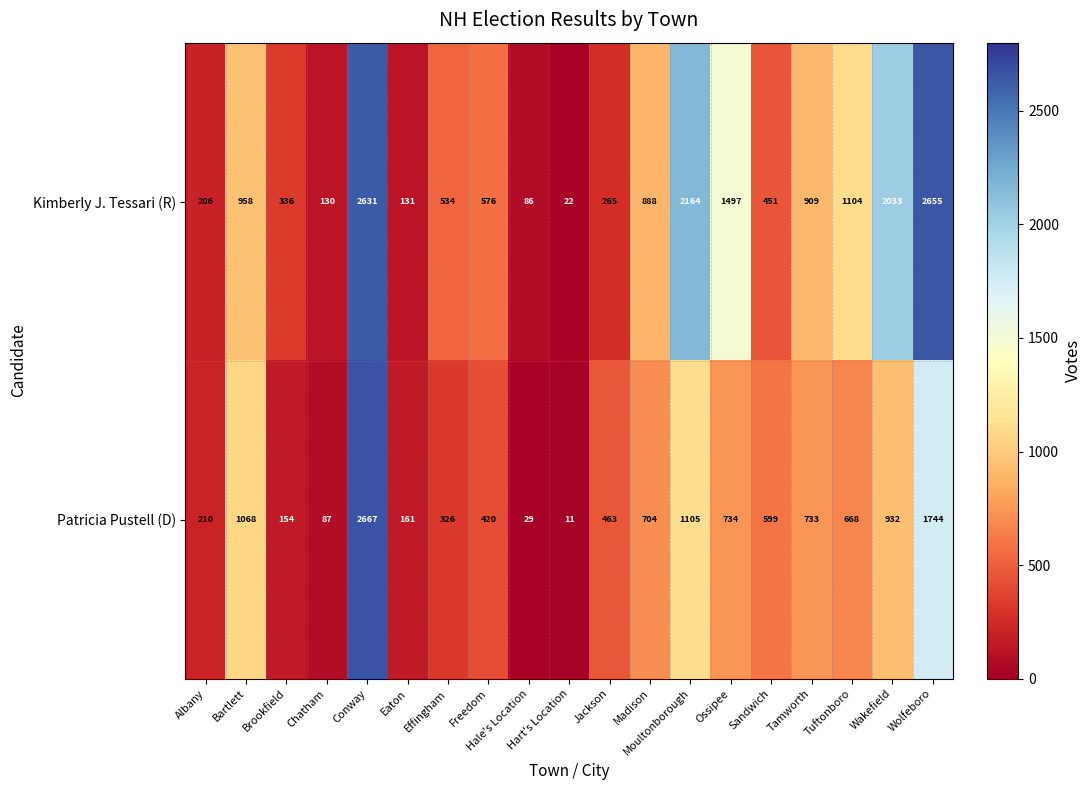

What value does the Patricia Pustell (D) series have at Wolfeboro, to the nearest 50?

1750